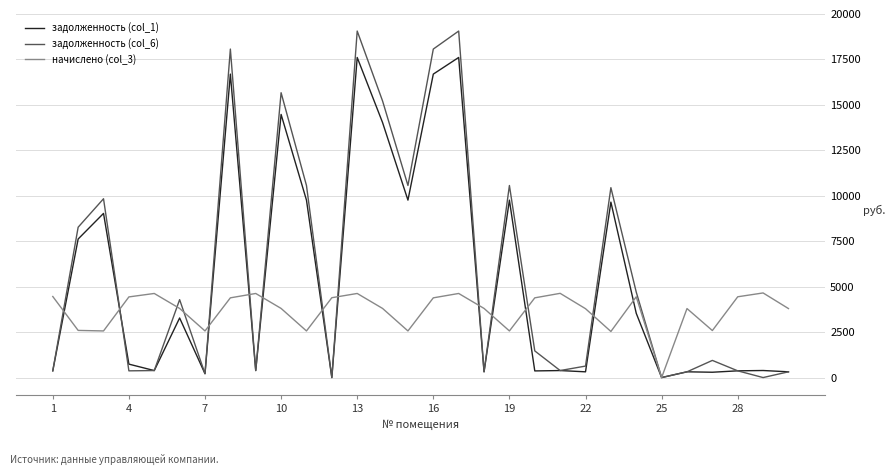

List the series in order of their peak value, lowest first.

начислено (col_3), задолженность (col_1), задолженность (col_6)